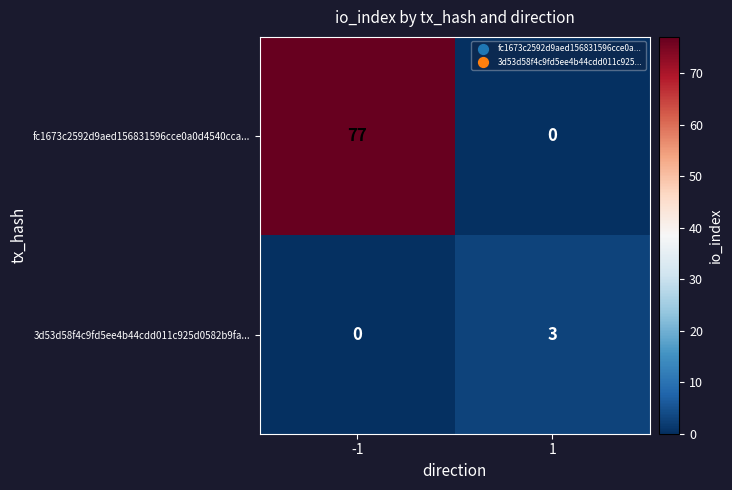

At how many categories does at least one series exceed 56?

1